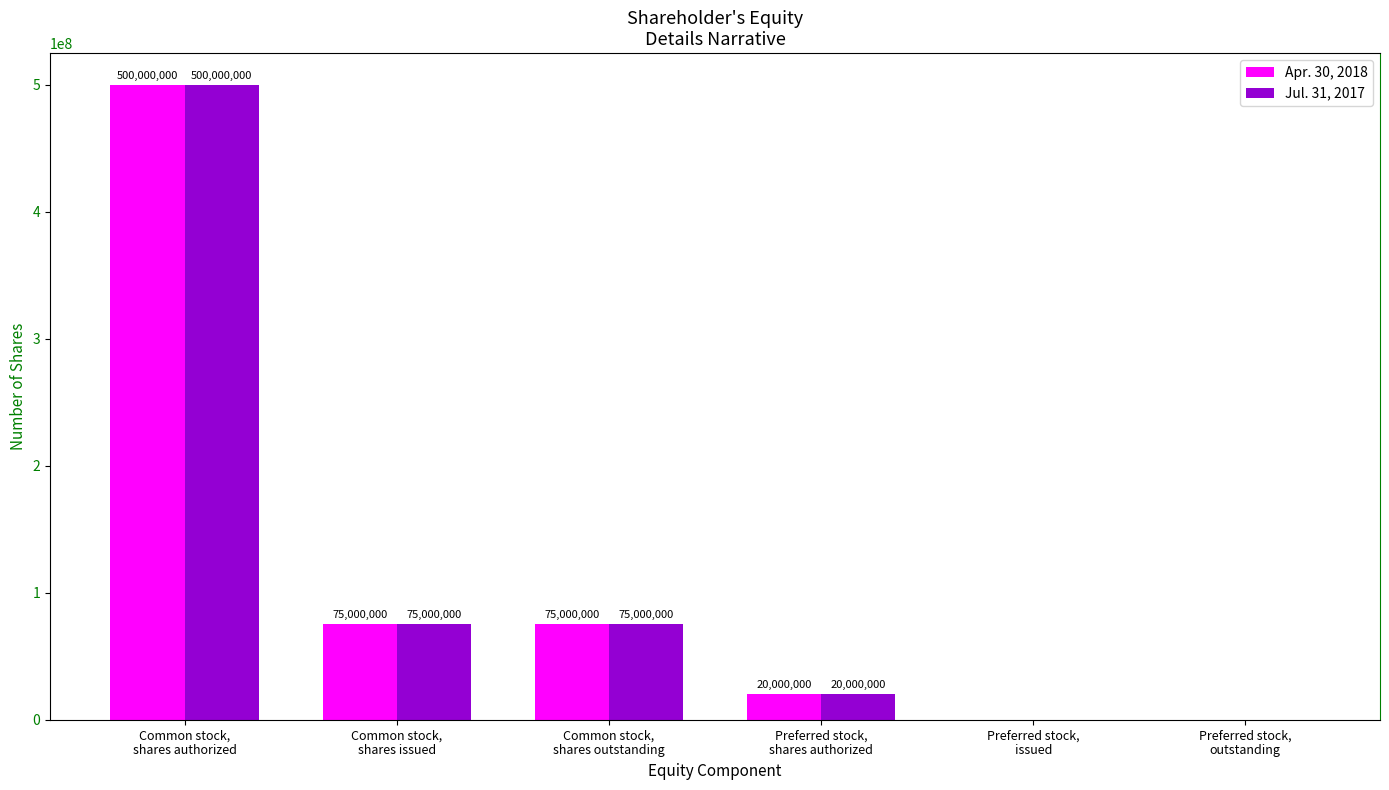

What is the highest value of the Jul. 31, 2017 series?

500000000